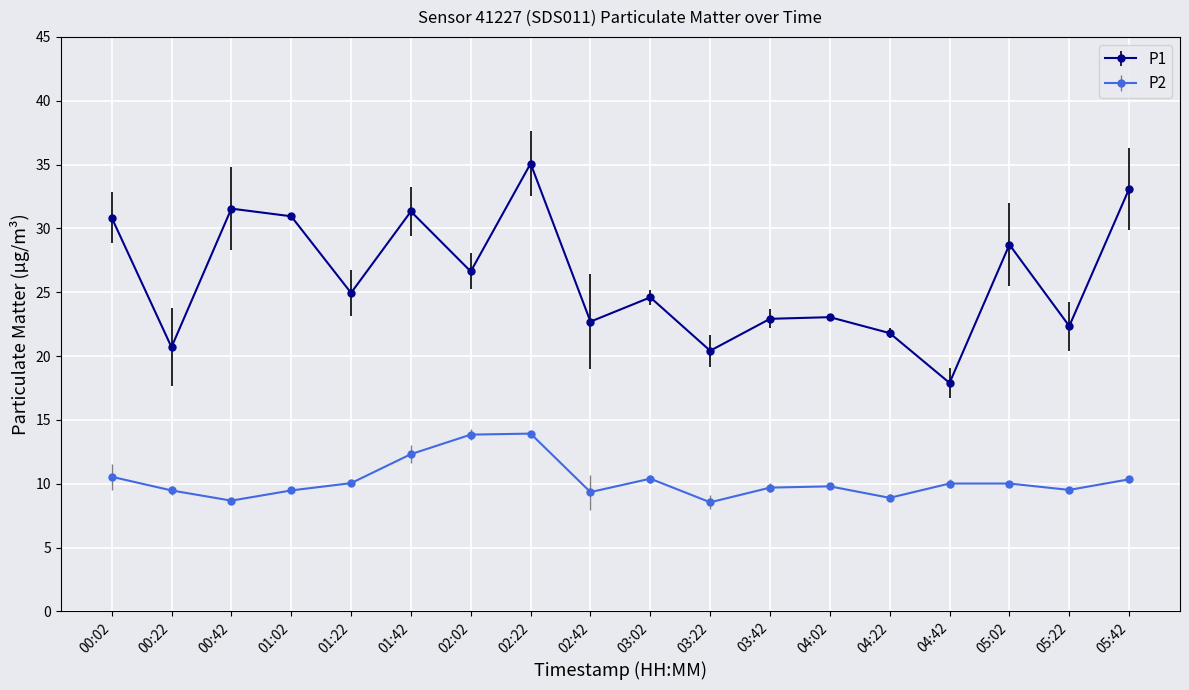

True or false: P1 has more than 2 points higher than both neighbors.

True